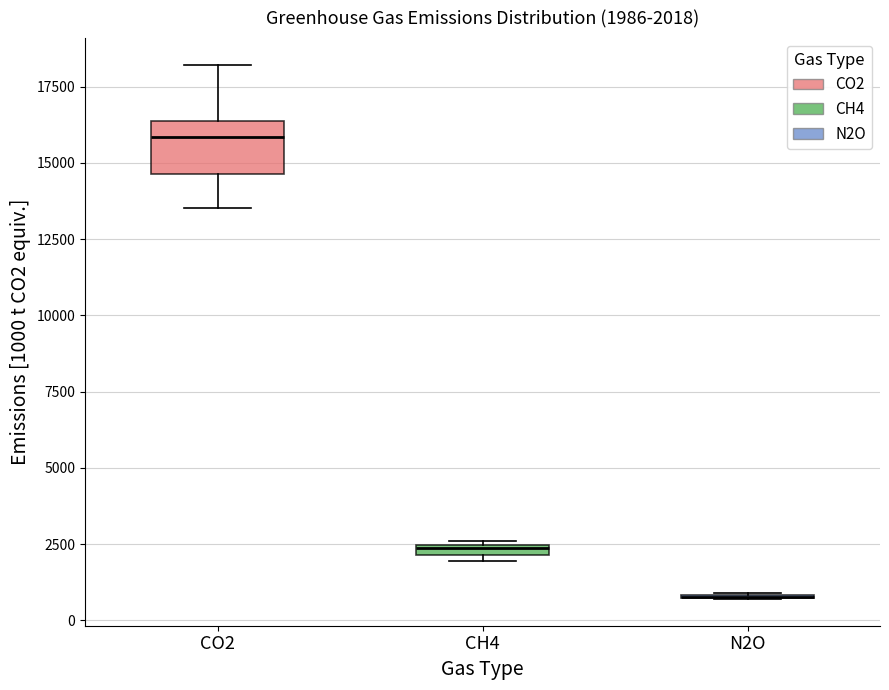

Comparing the boxes themselves (not the whiskers), which one is the tallest?

CO2